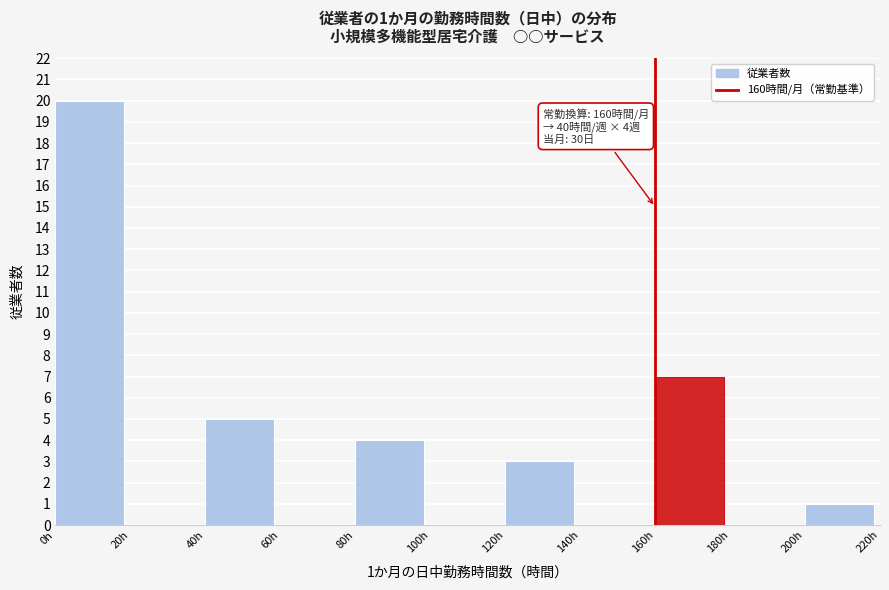

Which range on the x-axis has the tallest bar?

0 to 20